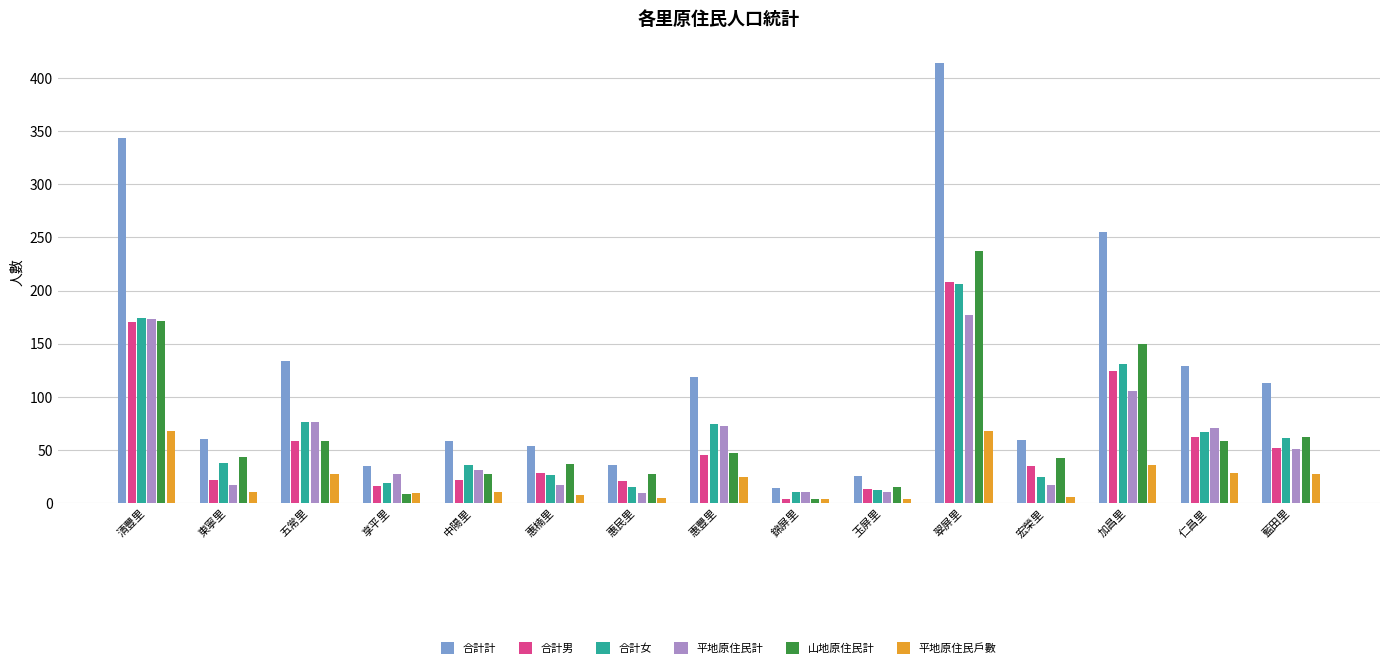

What is the difference between the maximum and second lowest values in the 山地原住民計 series?

229